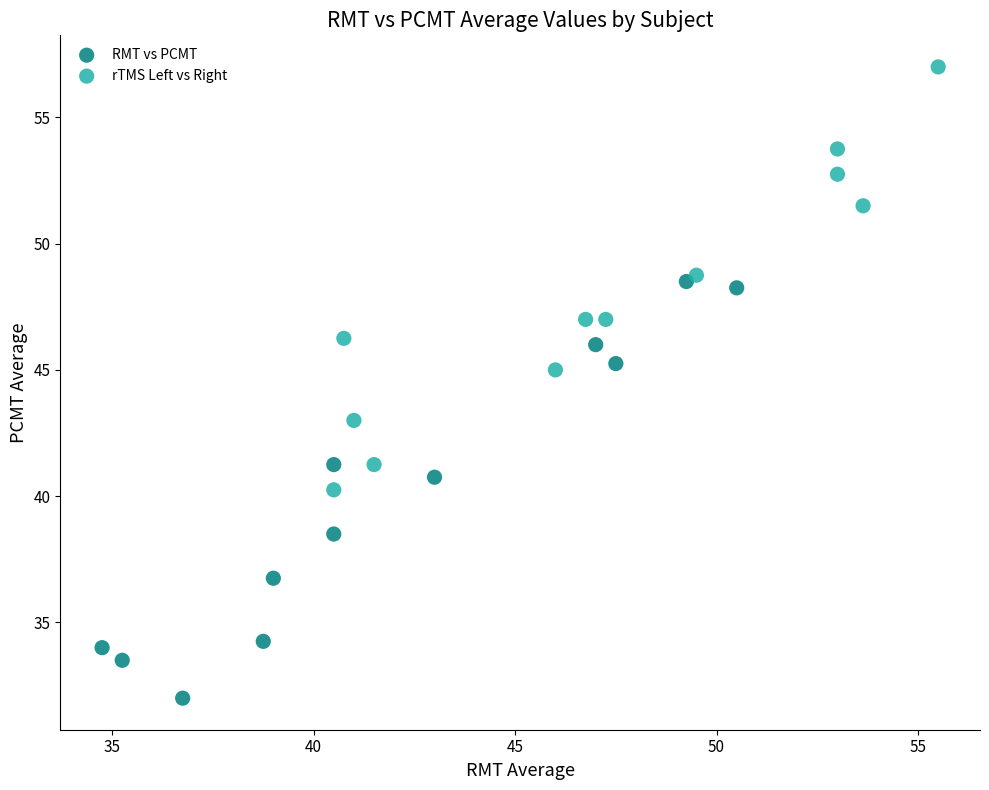

Which series contains the lowest Y value?

RMT vs PCMT